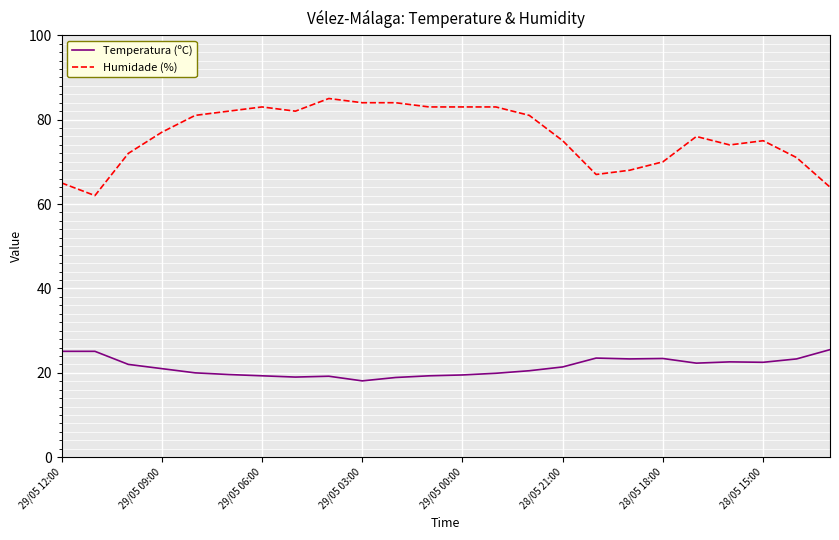

Which series has the widest spread of values?

Humidade (%)